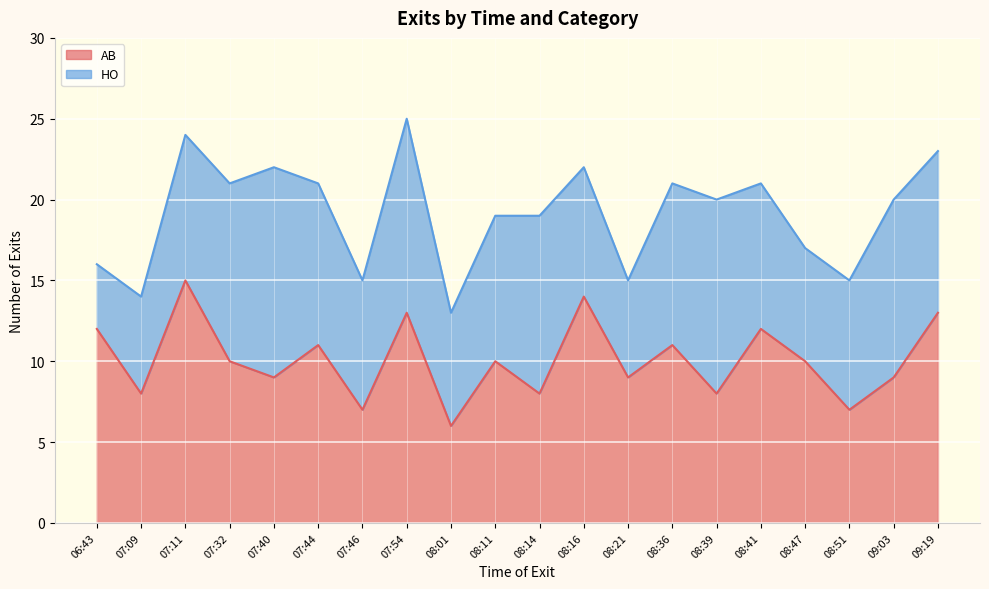

What is the value of the 15th point from the left?

8